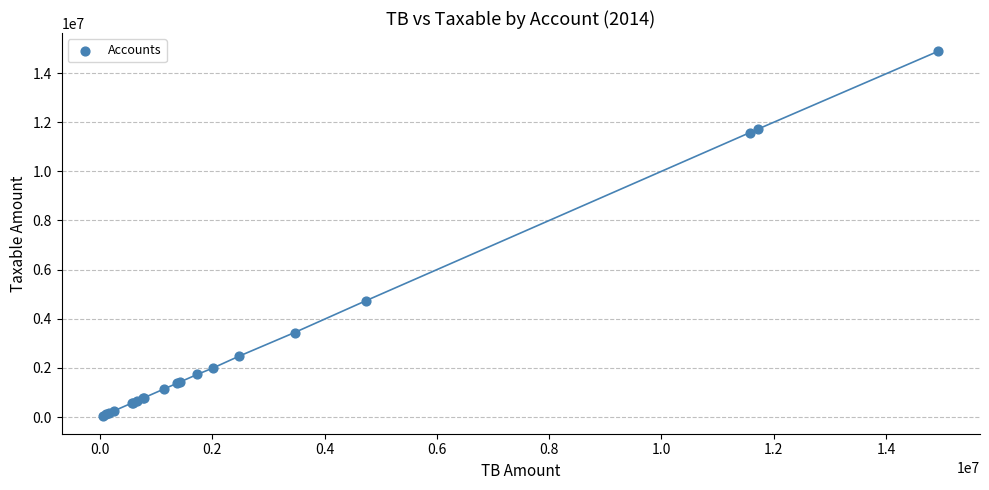

What Y value in the scatter plot is closest to 7474836?

4731146.9